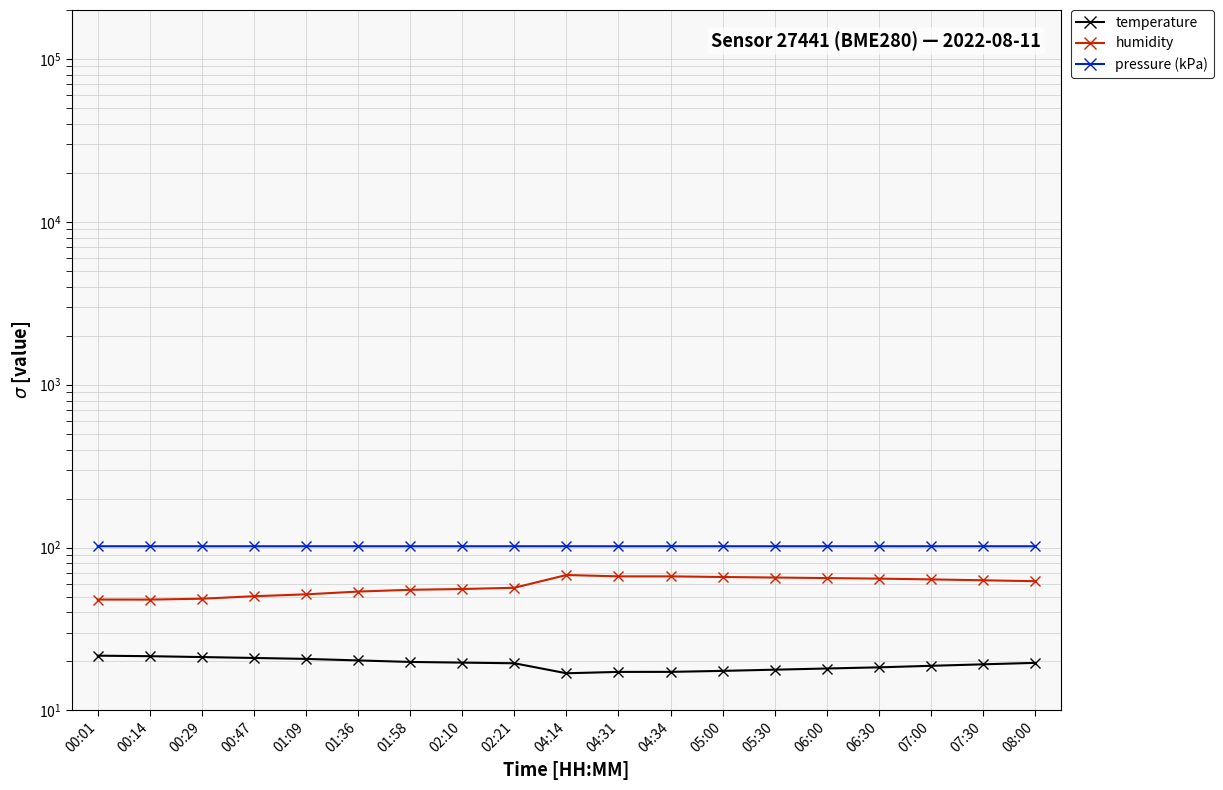

What is the sum of all pressure (kPa) values?

1936.6